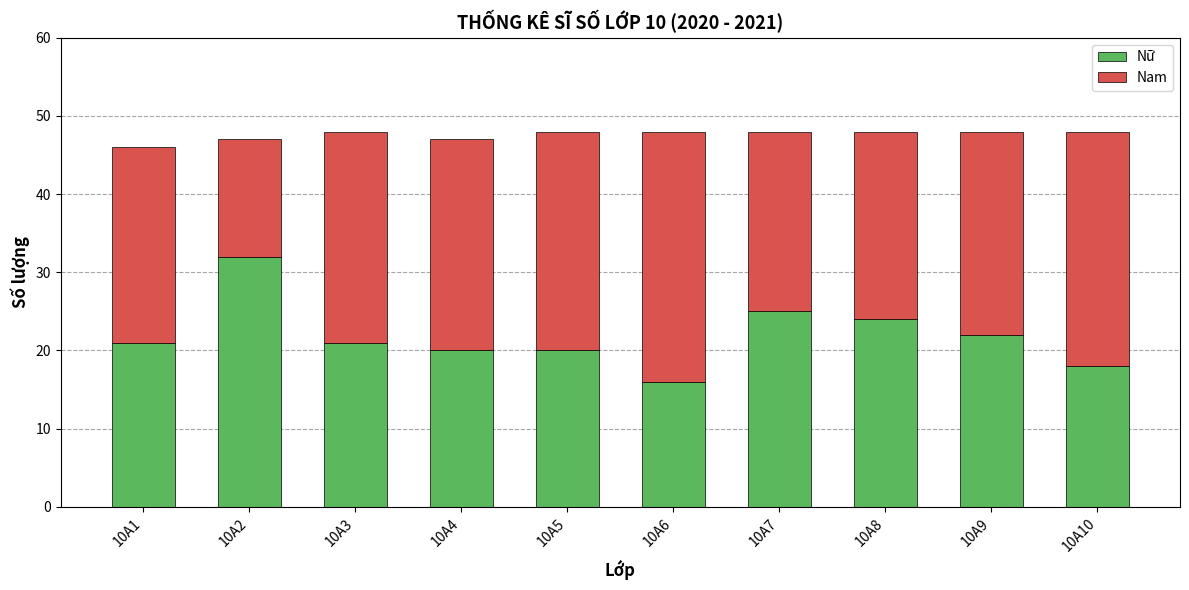

Reading right to left, transcribe the values for Nữ.

18	22	24	25	16	20	20	21	32	21